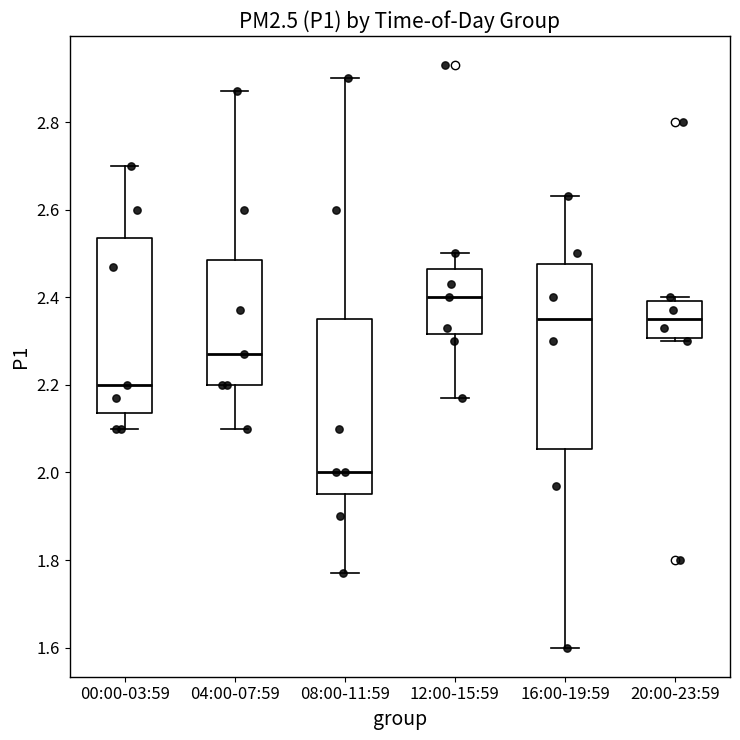

Comparing the boxes themselves (not the whiskers), which one is the tallest?

16:00-19:59